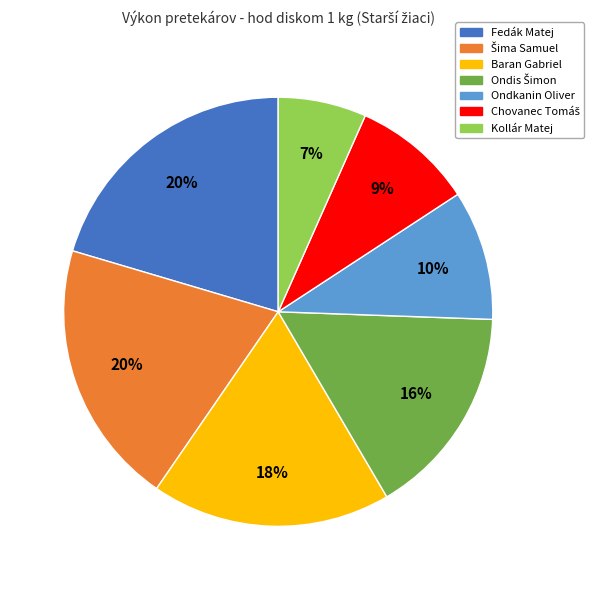

To the nearest percent, what is the combined percentage of Ondkanin Oliver and Fedák Matej?

30%